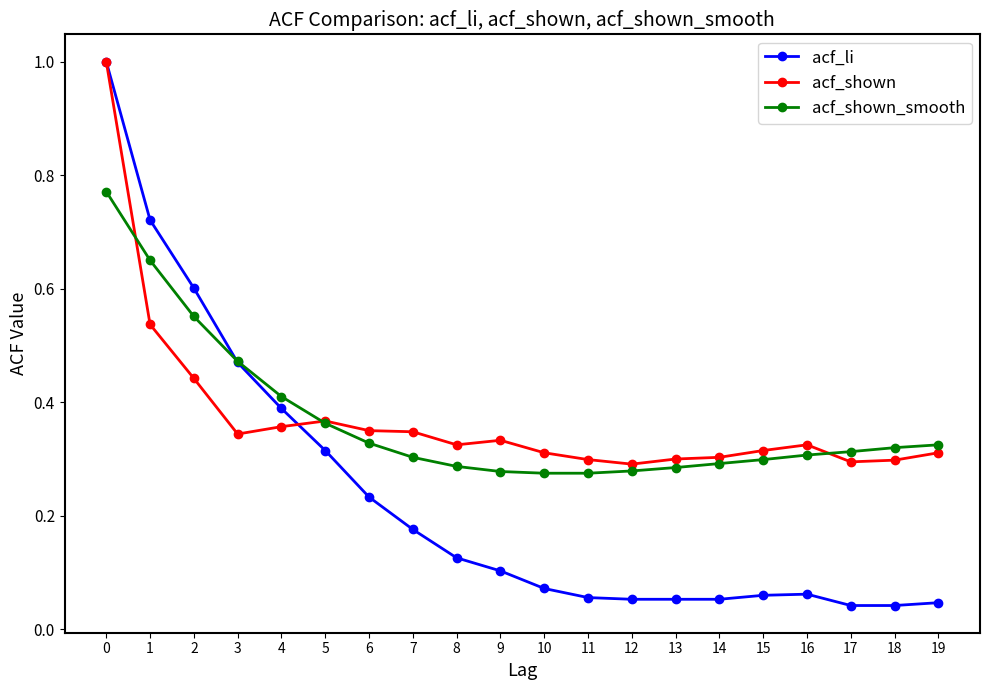

Is it true that acf_shown equals 1.0 at 0?

True